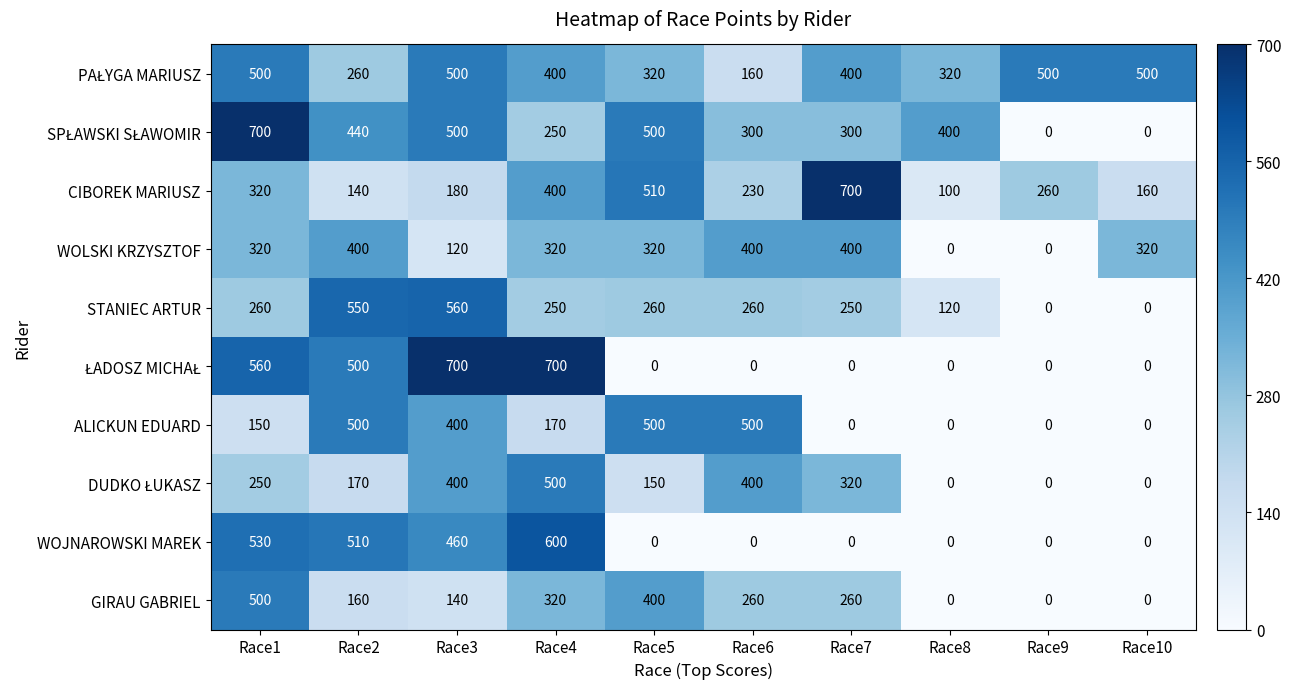

List the labels in order of CIBOREK MARIUSZ value, largest first.

Race7, Race5, Race4, Race1, Race9, Race6, Race3, Race10, Race2, Race8